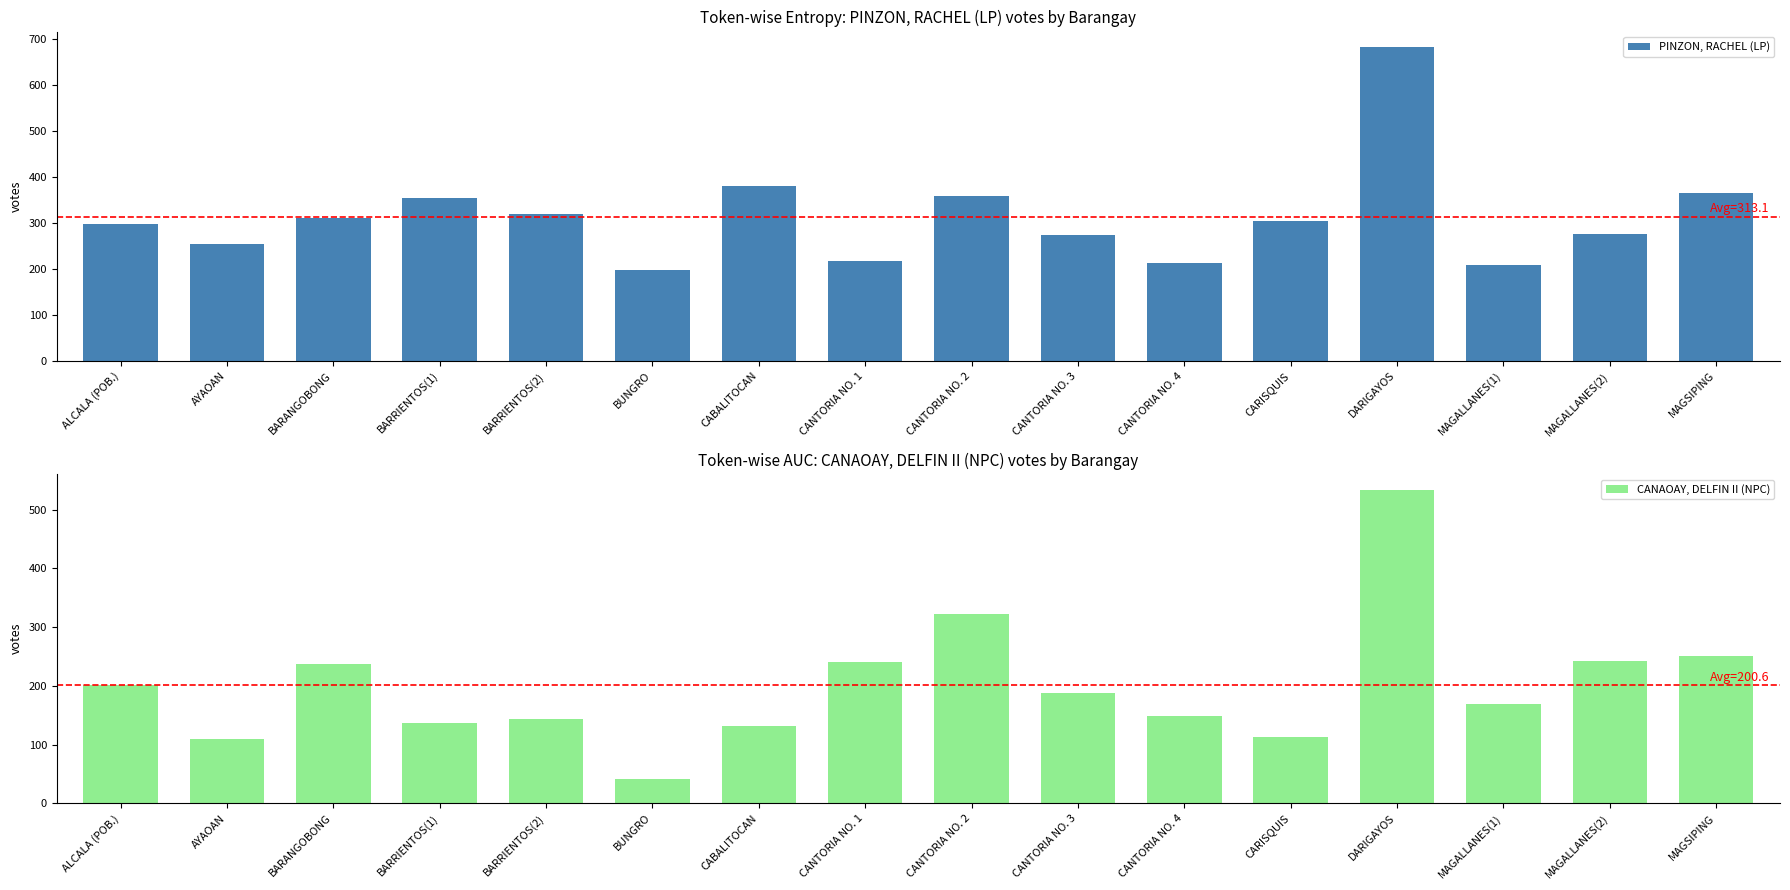

The CANAOAY, DELFIN II (NPC) series shows 187 at CANTORIA NO. 3. True or false?

True